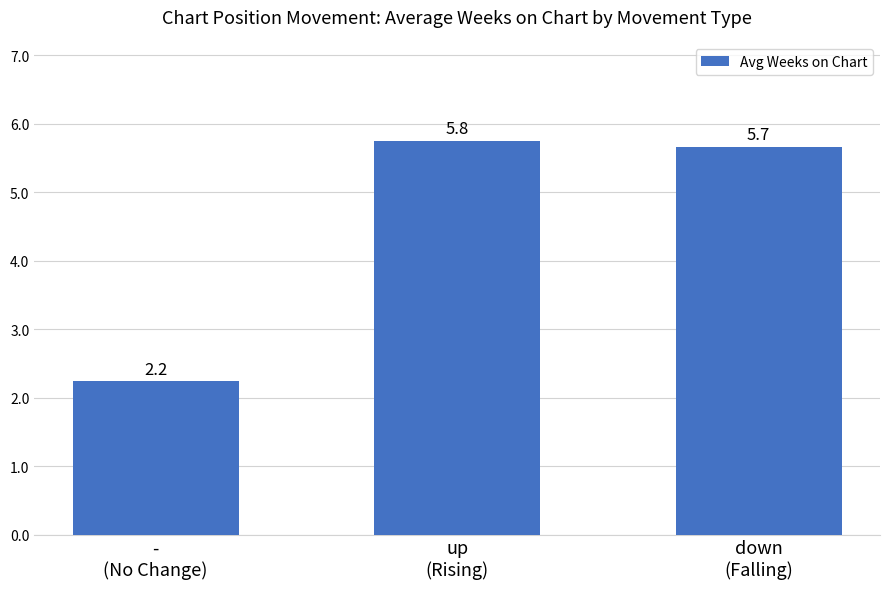

What is the difference between the maximum and minimum values?

3.5